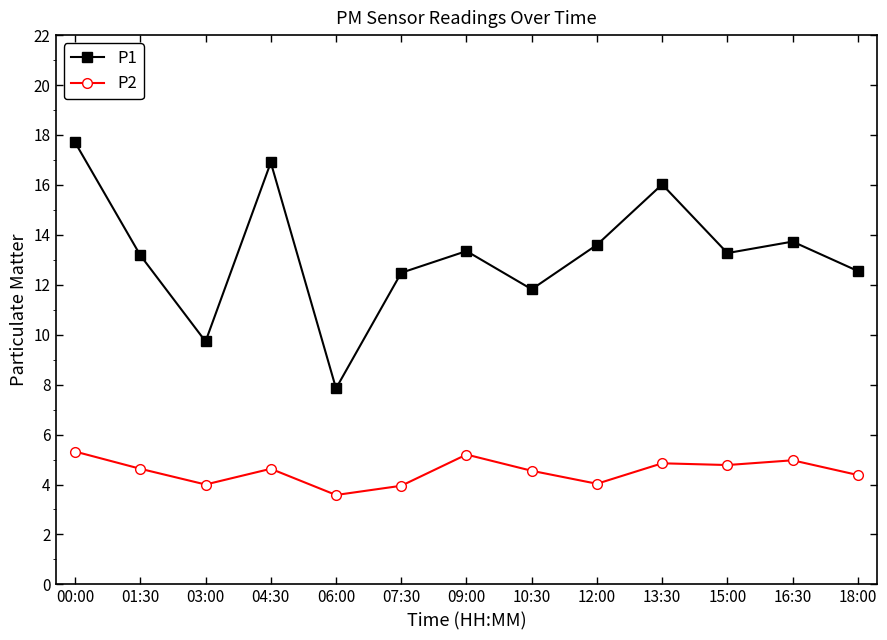

True or false: P1 has a value of 11.8 at 10:30.

True